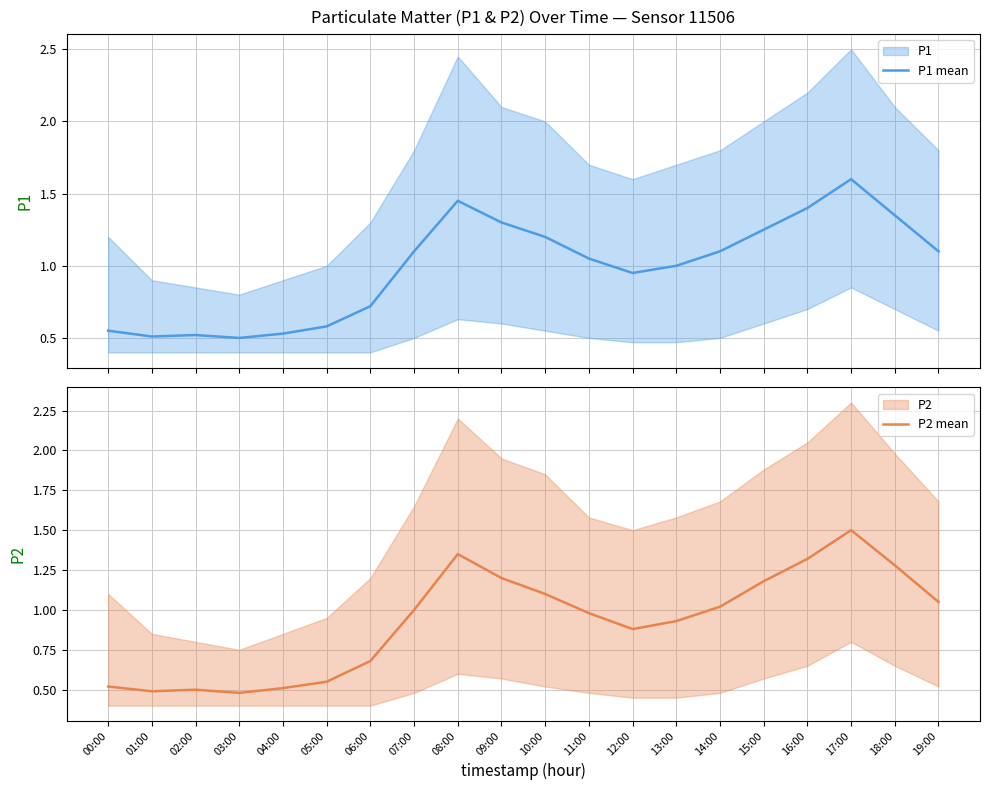

Which label corresponds to the largest value in the chart?

17:00